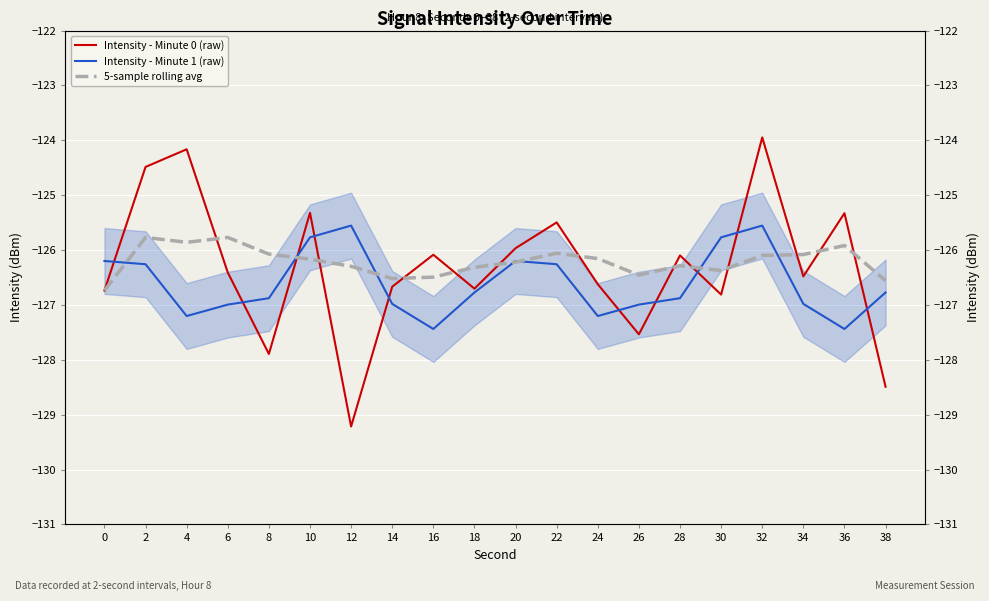

How many distinct data groups are displayed?

3